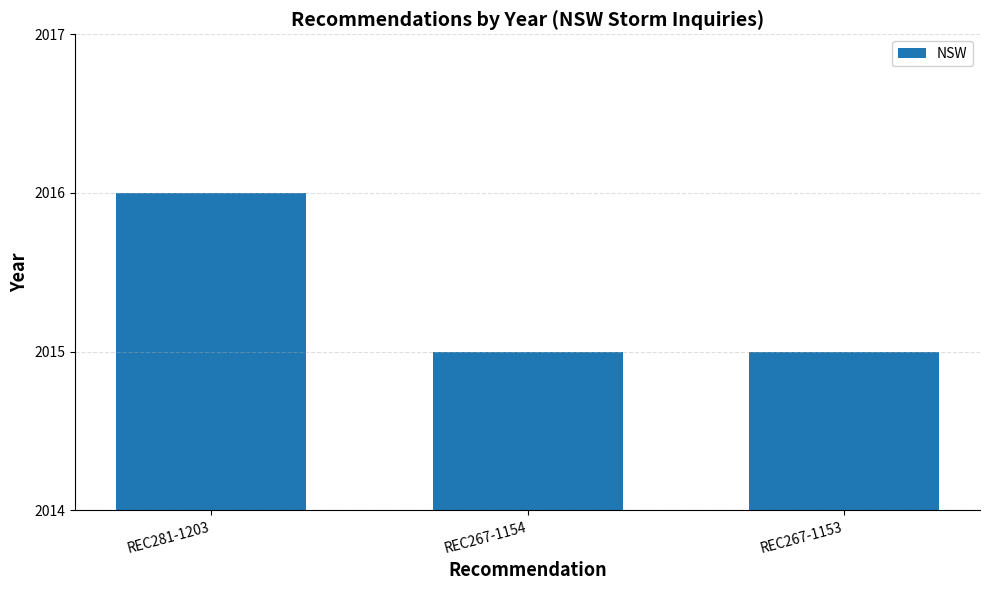

What position from the left is REC281-1203?

1